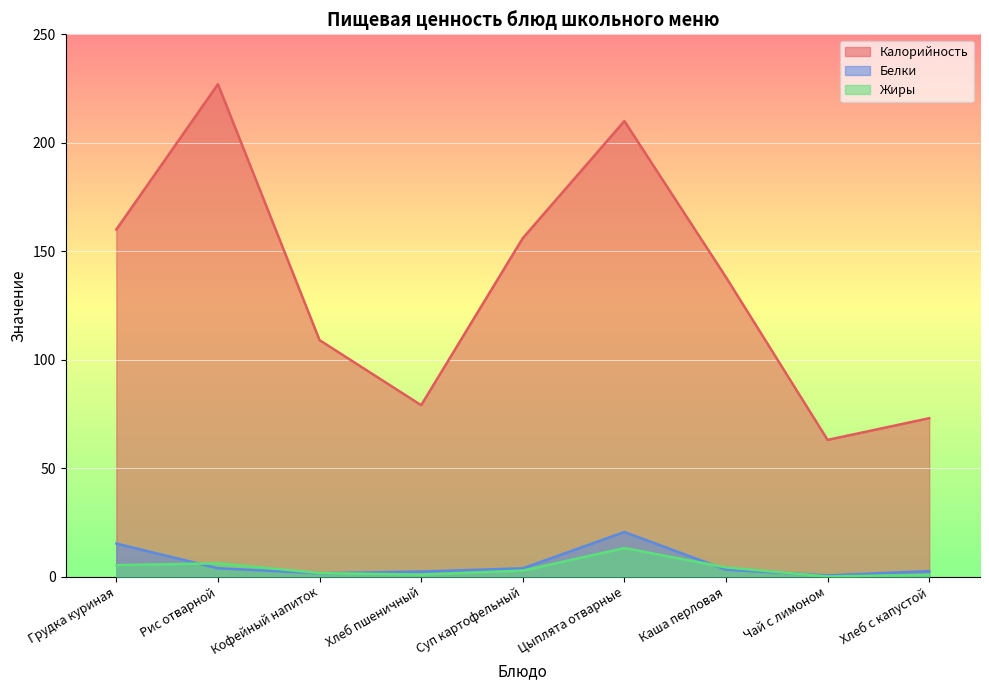

Reading left to right, list all the values displayed in this chart.

Калорийность: Грудка куриная=160.0	Рис отварной=227.0	Кофейный напиток=109.0	Хлеб пшеничный=79.0	Суп картофельный=156.0	Цыплята отварные=210.0	Каша перловая=138.0	Чай с лимоном=63.0	Хлеб с капустой=73.0
Белки: Грудка куриная=15.2	Рис отварной=3.8	Кофейный напиток=1.5	Хлеб пшеничный=2.3	Суп картофельный=3.8	Цыплята отварные=20.5	Каша перловая=3.1	Чай с лимоном=0.5	Хлеб с капустой=2.5
Жиры: Грудка куриная=5.2	Рис отварной=6.1	Кофейный напиток=1.6	Хлеб пшеничный=0.9	Суп картофельный=2.7	Цыплята отварные=13.1	Каша перловая=4.2	Чай с лимоном=0.0	Хлеб с капустой=0.8